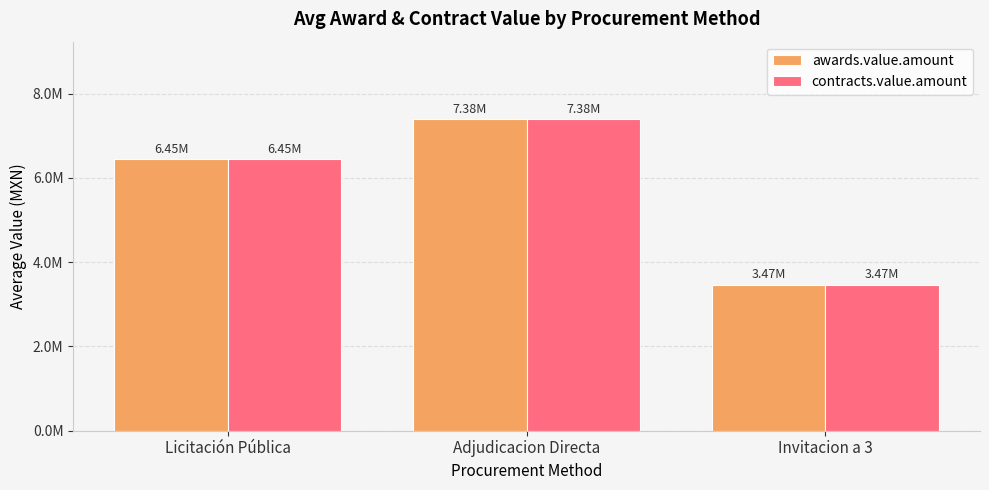

What are all the series names shown in the legend?

awards.value.amount, contracts.value.amount